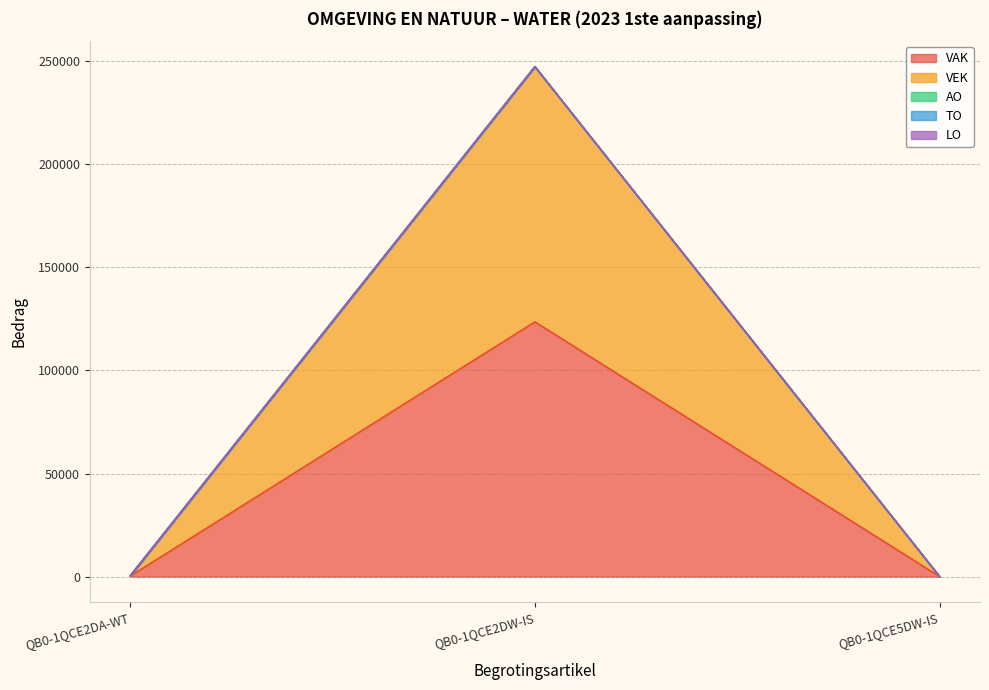

At which category is the sum across all series the highest?

QB0-1QCE2DW-IS